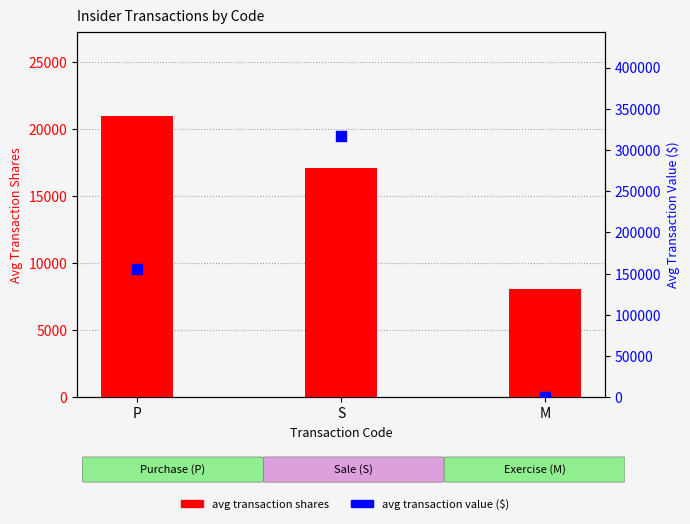

Which series reaches the minimum Y coordinate?

avg transaction value ($)